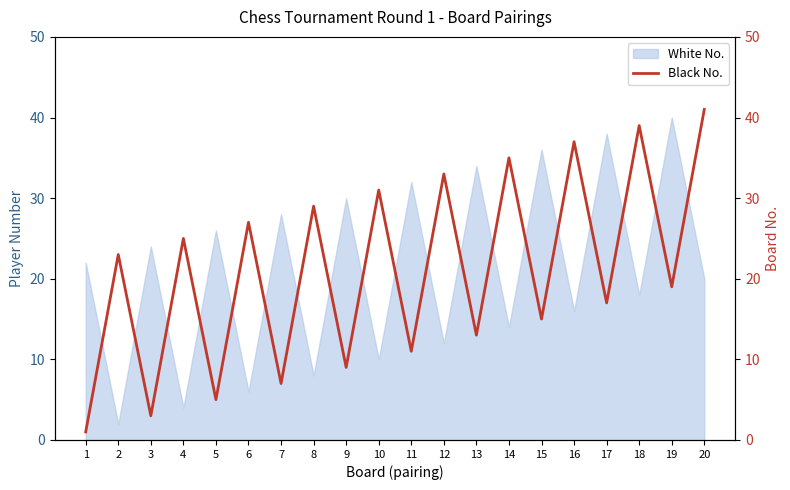

What is the sum of all values?

420